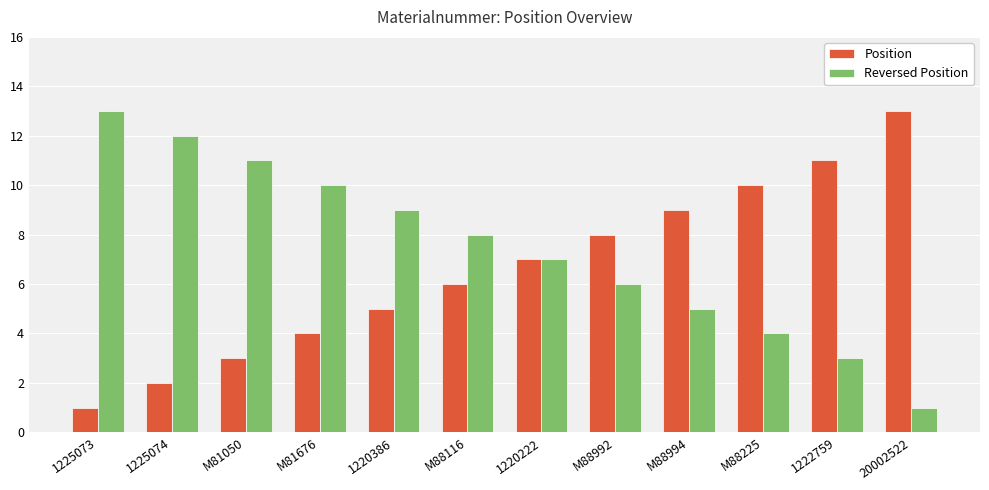

What is the label of the 2nd bar from the left?

1225074